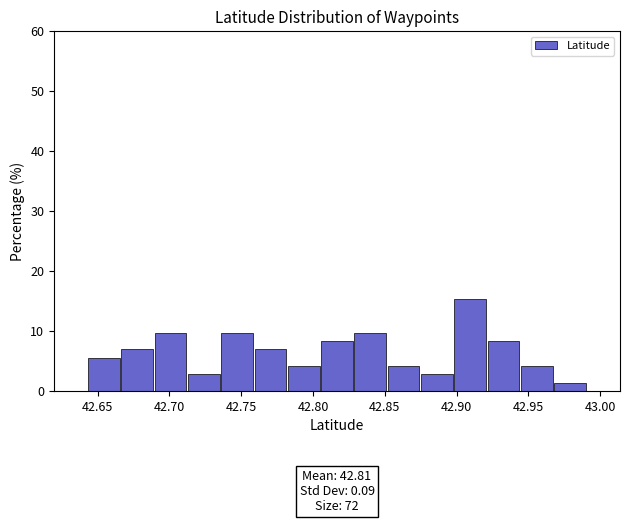

Over which range of the x-axis is the bar tallest?

42.900 to 42.920